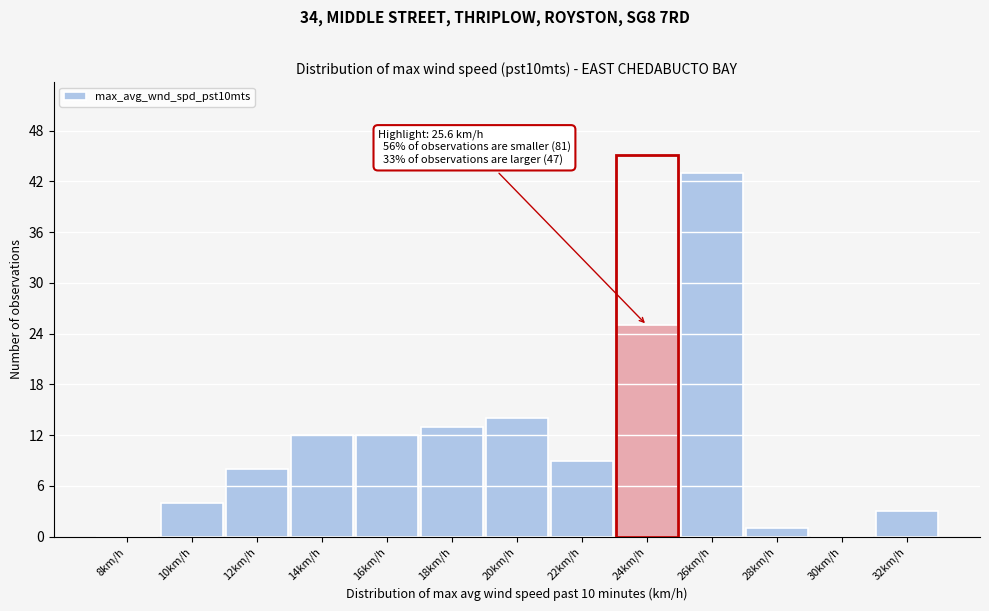

Reading left to right, list all the values displayed in this chart.

8km/h=0	10km/h=4	12km/h=8	14km/h=12	16km/h=12	18km/h=13	20km/h=14	22km/h=9	24km/h=25	26km/h=43	28km/h=1	30km/h=0	32km/h=3